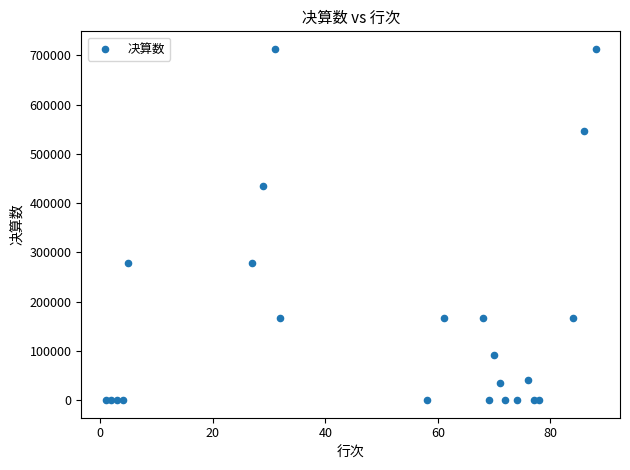

What is the range of X values (max minus min)?

87.0